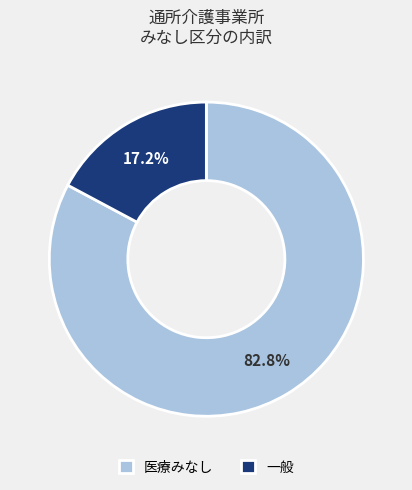

To the nearest percent, what portion does 医療みなし represent?

83%